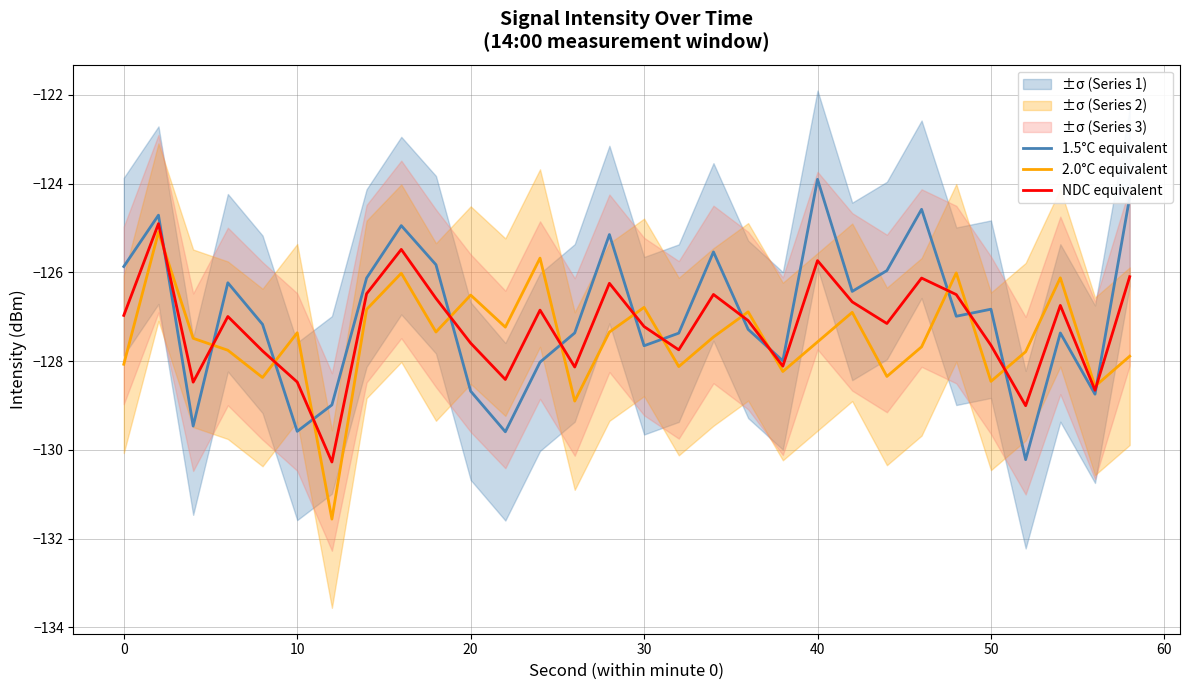

How many data points in NDC equivalent are above -126?

3